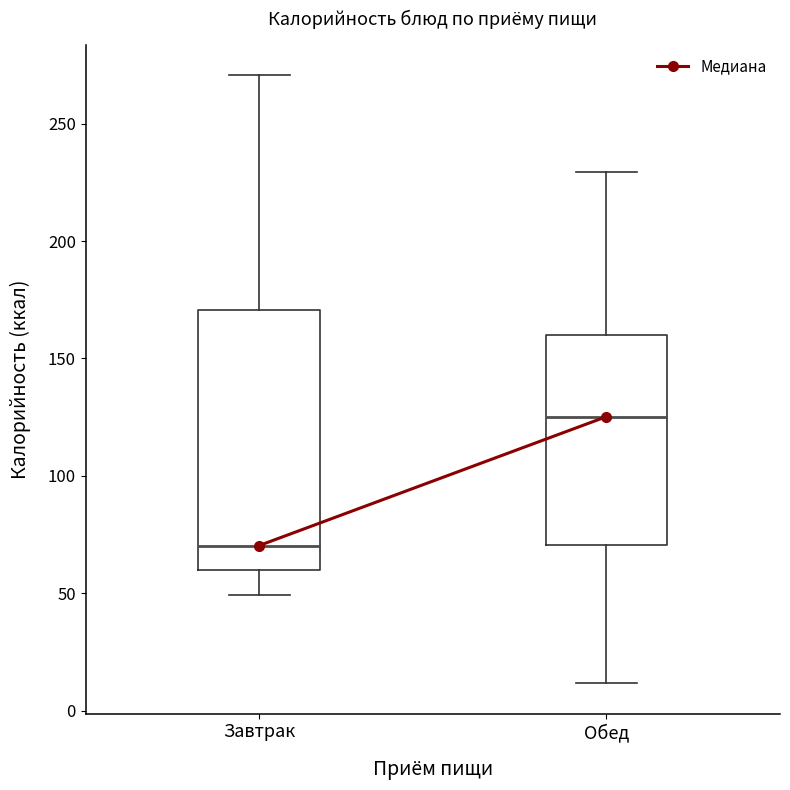

Which box has the highest median line?

Обед